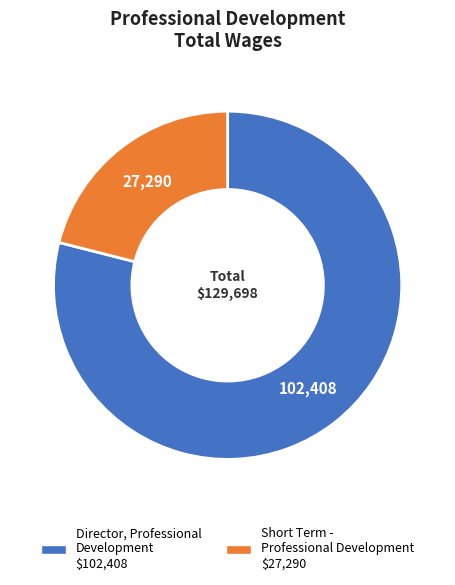

Is it true that Short Term - Professional Development is 21% of the pie?

True